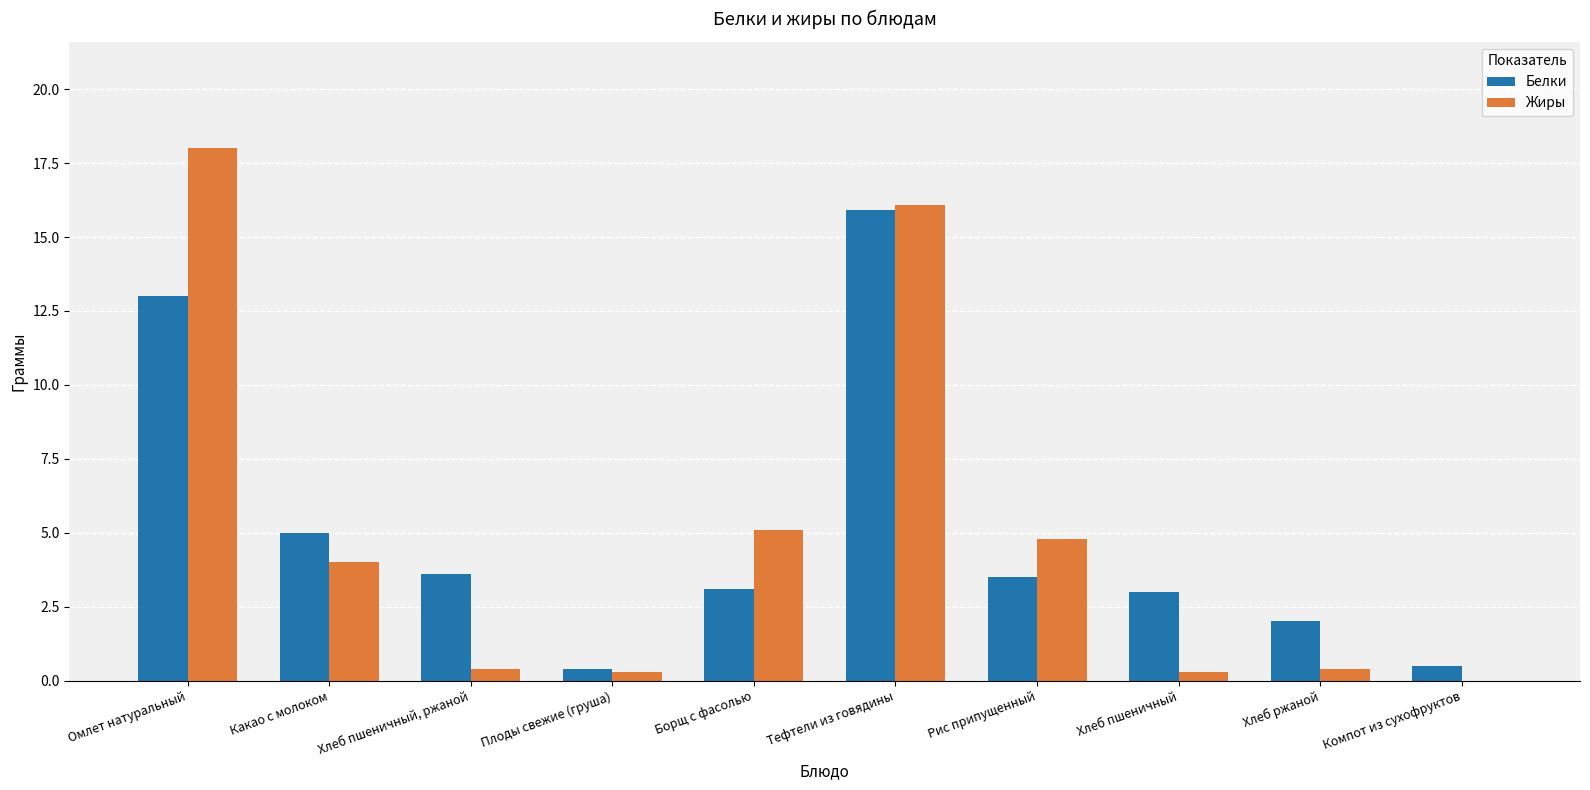

How many series are shown in this chart?

2